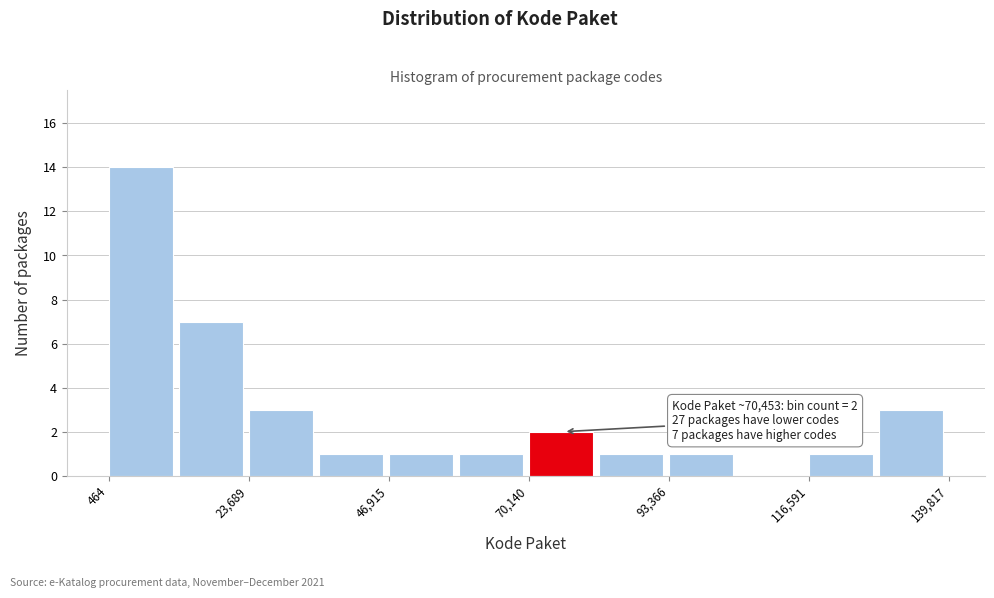

Around what value on the x-axis is the tallest bar? Give the approximate position of its centre, as read against the axis.

5000